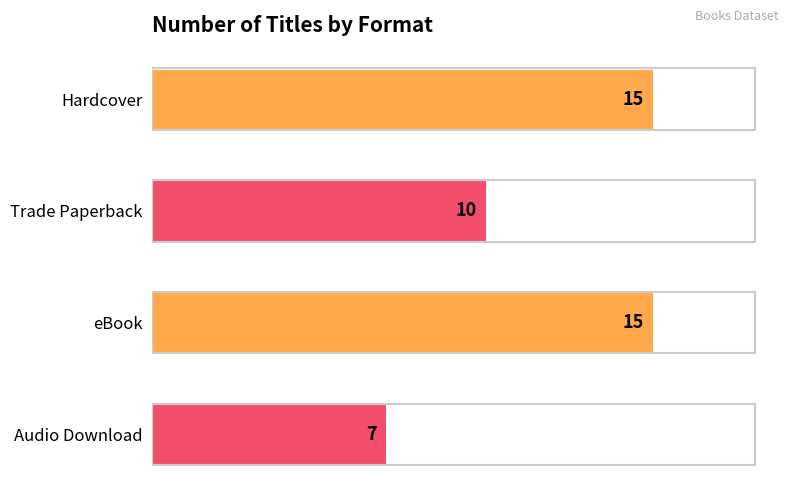

Which has a higher value, Audio Download or Hardcover?

Hardcover